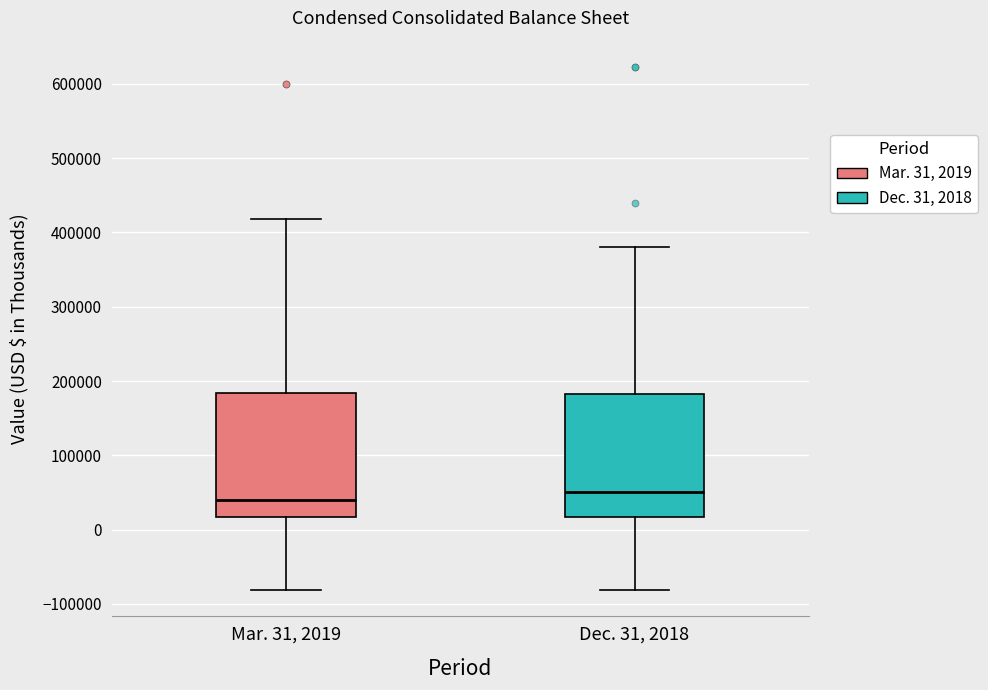

Where is the lower edge of the box for Mar. 31, 2019 on the y-axis? The values are not printed on the chart, so give them approximately, as read against the axis.

20000